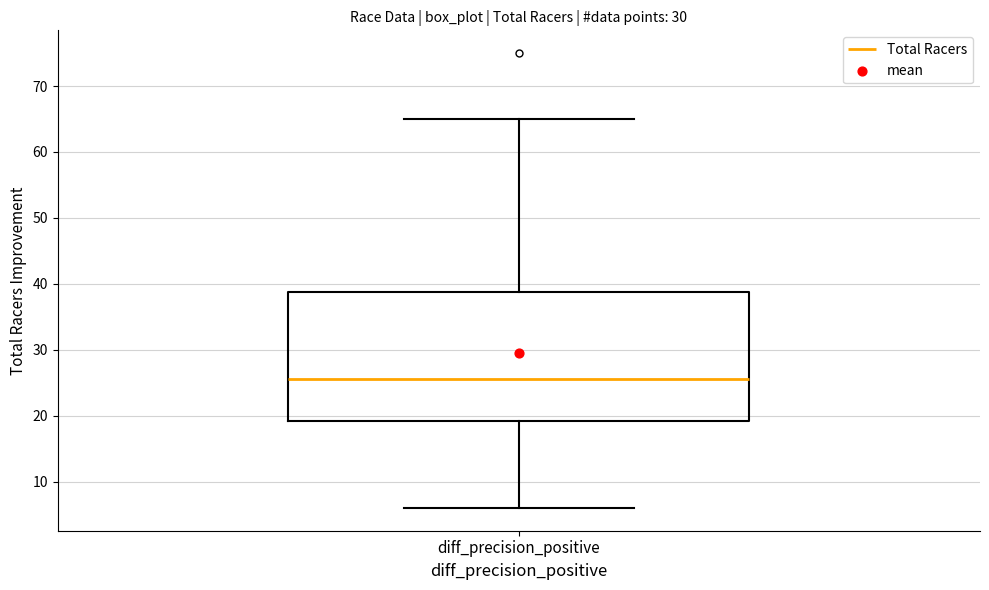

Read this box plot against the y-axis: the position of the median line, the range covered by the box, and the ends of both whiskers. The values are not printed on the chart, so give them approximately, as read against the axis.

median 26, box 19 to 39, whiskers 6 to 65